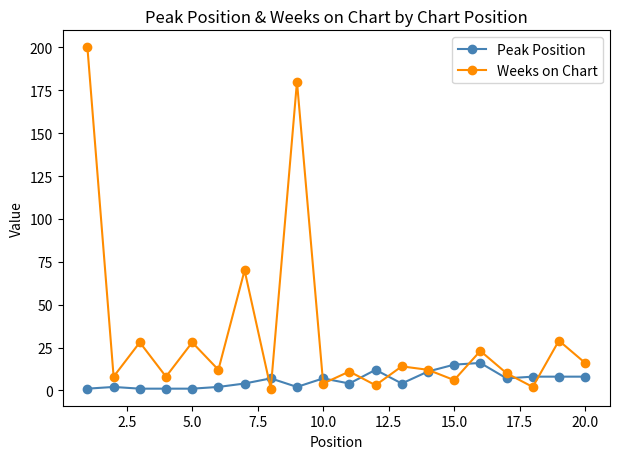

At how many categories does at least one series exceed 108?

2